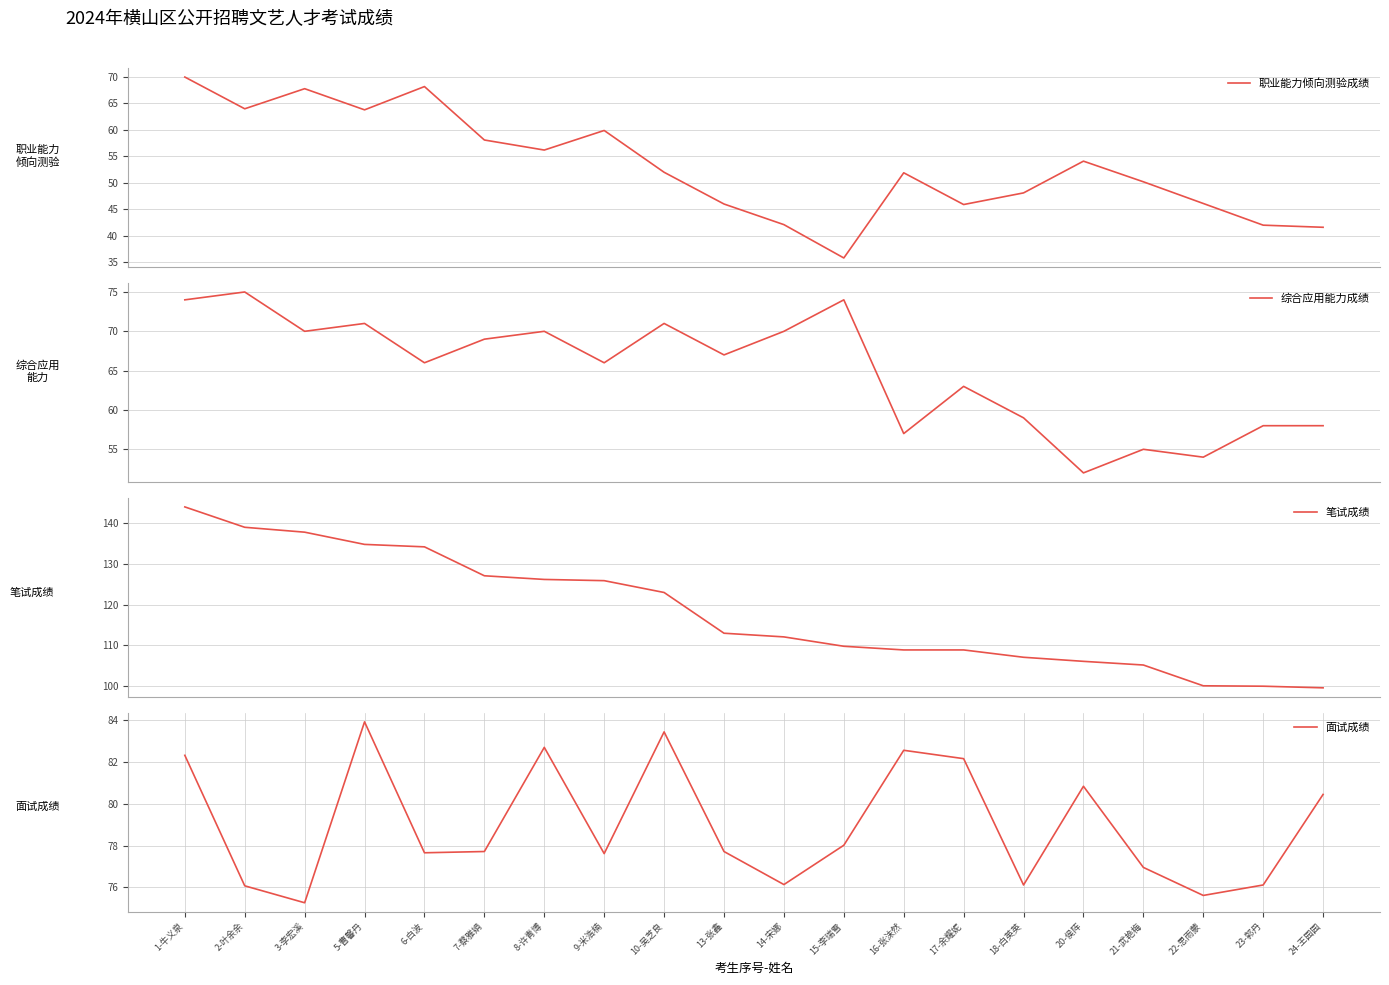

At which label is 笔试成绩 closest to 121?

10-吴芝良